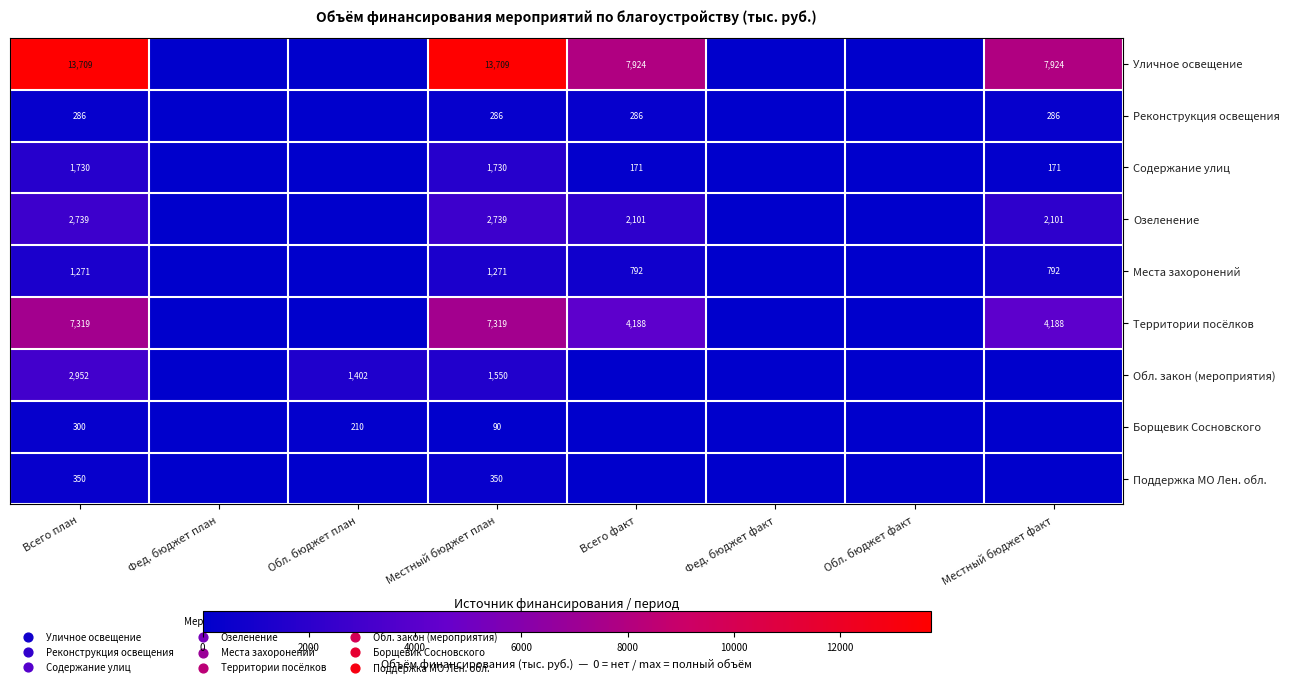

Rank the series at Всего план from lowest to highest value.

Реконструкция освещения, Борщевик Сосновского, Поддержка МО Лен. обл., Места захоронений, Содержание улиц, Озеленение, Обл. закон (мероприятия), Территории посёлков, Уличное освещение